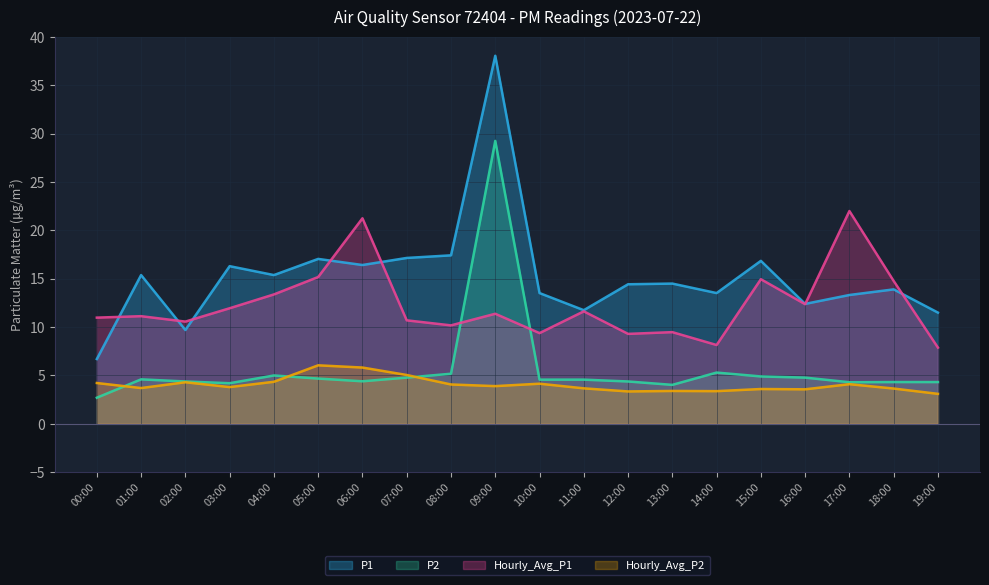

Reading left to right, transcribe all the data shown in this chart.

P1: 00:00=6.7	01:00=15.4	02:00=9.7	03:00=16.3	04:00=15.4	05:00=17.1	06:00=16.4	07:00=17.1	08:00=17.4	09:00=38.0	10:00=13.5	11:00=11.8	12:00=14.4	13:00=14.5	14:00=13.5	15:00=16.9	16:00=12.4	17:00=13.3	18:00=13.9	19:00=11.5
P2: 00:00=2.7	01:00=4.6	02:00=4.4	03:00=4.2	04:00=5.0	05:00=4.7	06:00=4.4	07:00=4.8	08:00=5.2	09:00=29.2	10:00=4.6	11:00=4.6	12:00=4.4	13:00=4.0	14:00=5.3	15:00=4.9	16:00=4.8	17:00=4.3	18:00=4.3	19:00=4.3
Hourly_Avg_P1: 00:00=11.0	01:00=11.1	02:00=10.6	03:00=11.9	04:00=13.4	05:00=15.2	06:00=21.2	07:00=10.7	08:00=10.2	09:00=11.4	10:00=9.4	11:00=11.6	12:00=9.3	13:00=9.5	14:00=8.2	15:00=14.9	16:00=12.4	17:00=22.0	18:00=14.8	19:00=7.9
Hourly_Avg_P2: 00:00=4.2	01:00=3.7	02:00=4.3	03:00=3.8	04:00=4.3	05:00=6.0	06:00=5.8	07:00=5.0	08:00=4.1	09:00=3.9	10:00=4.2	11:00=3.7	12:00=3.4	13:00=3.4	14:00=3.4	15:00=3.6	16:00=3.6	17:00=4.1	18:00=3.6	19:00=3.1